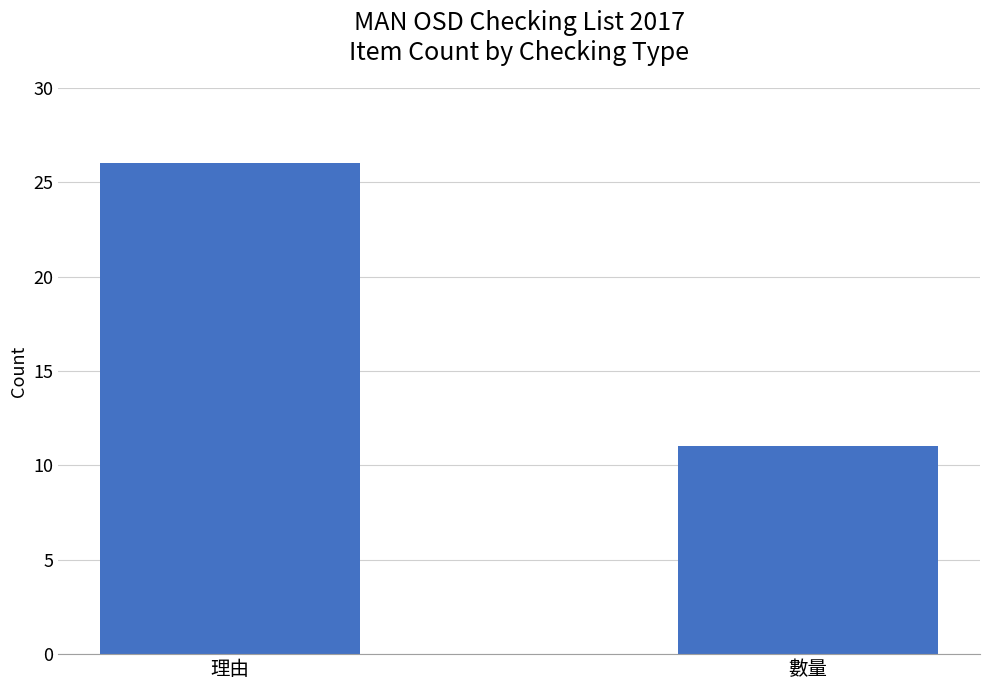

What is the difference between the maximum and minimum values?

15